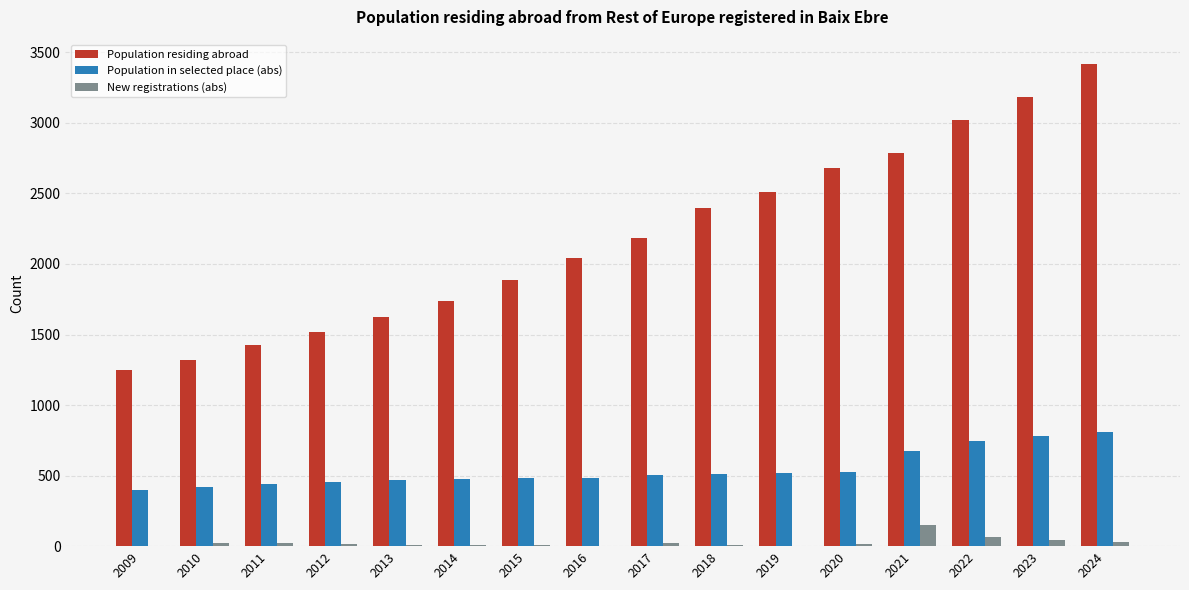

Does the chart contain stacked bars?

No